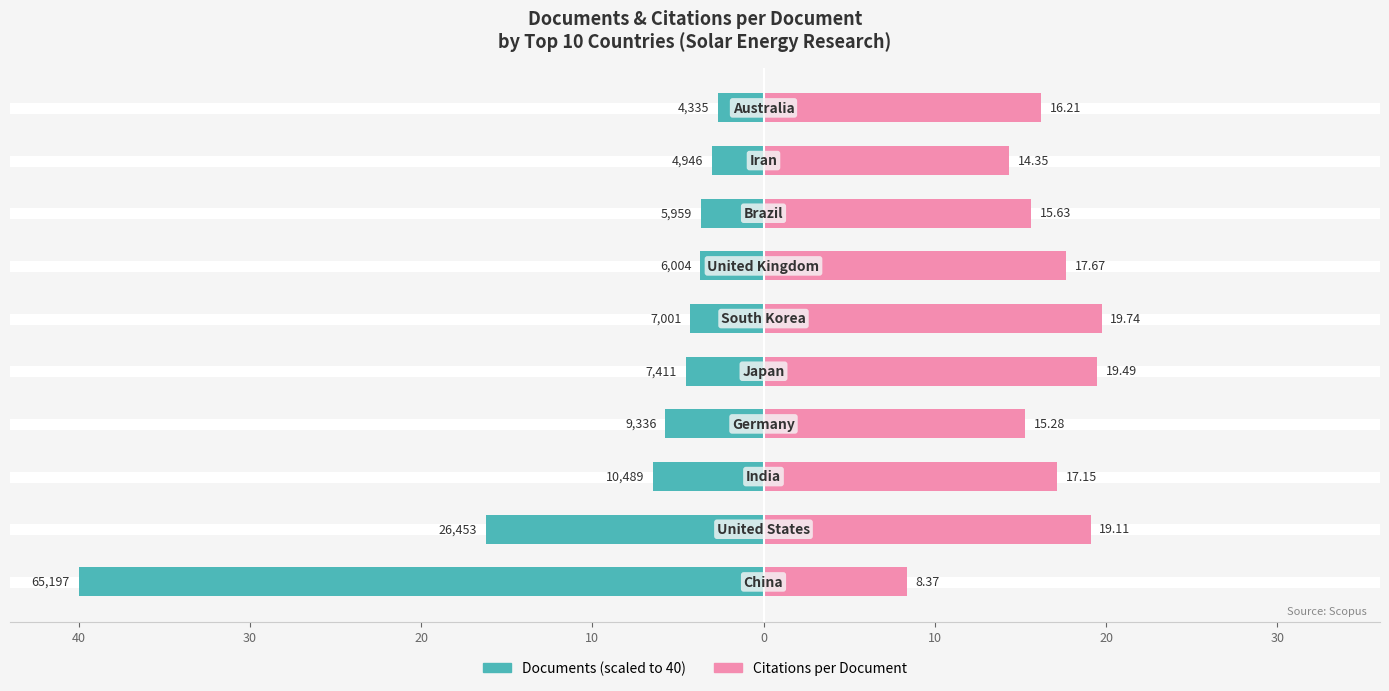

Which series changed the most between 30 and 8?

Citations per Document